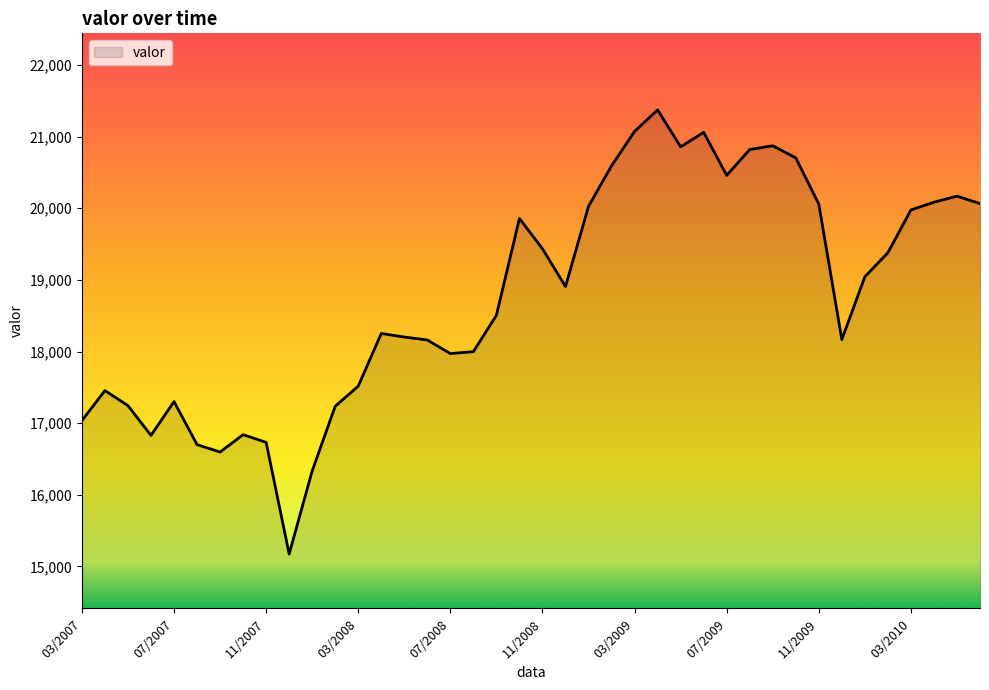

What is the maximum value shown in the chart?

21373